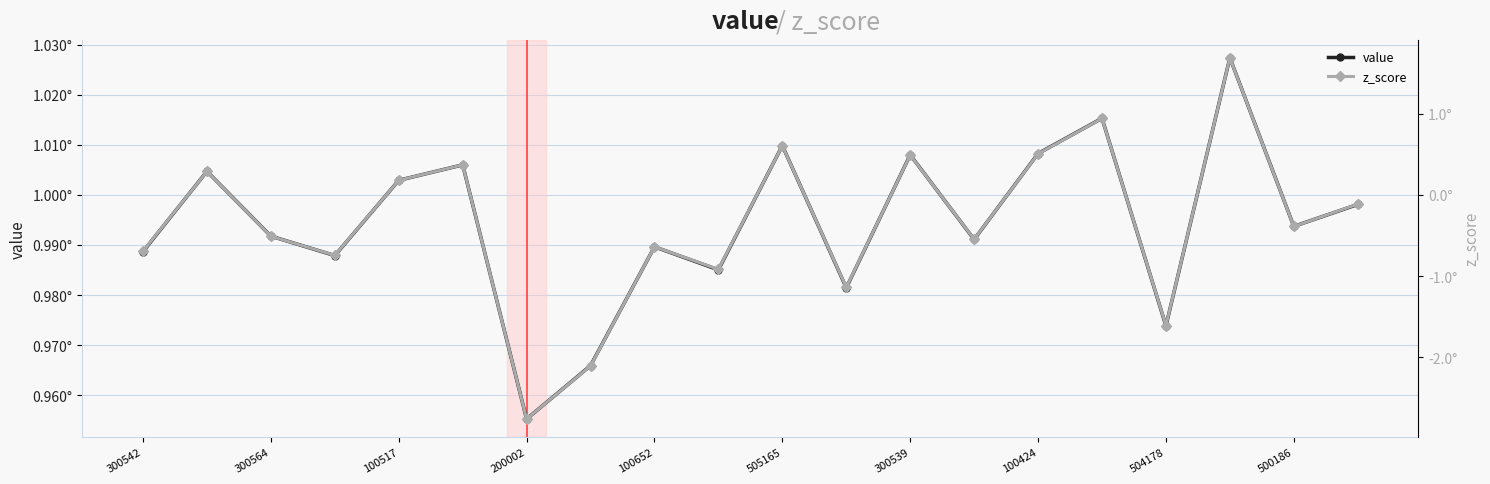

True or false: value has more than 0 points higher than both neighbors.

True